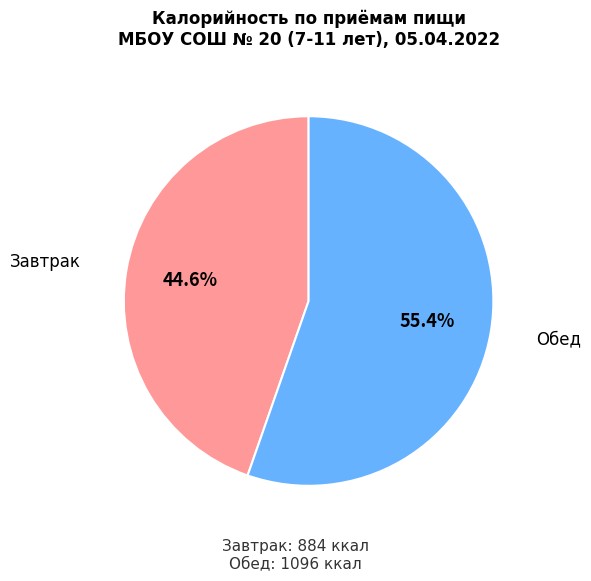

What is the majority slice?

Обед